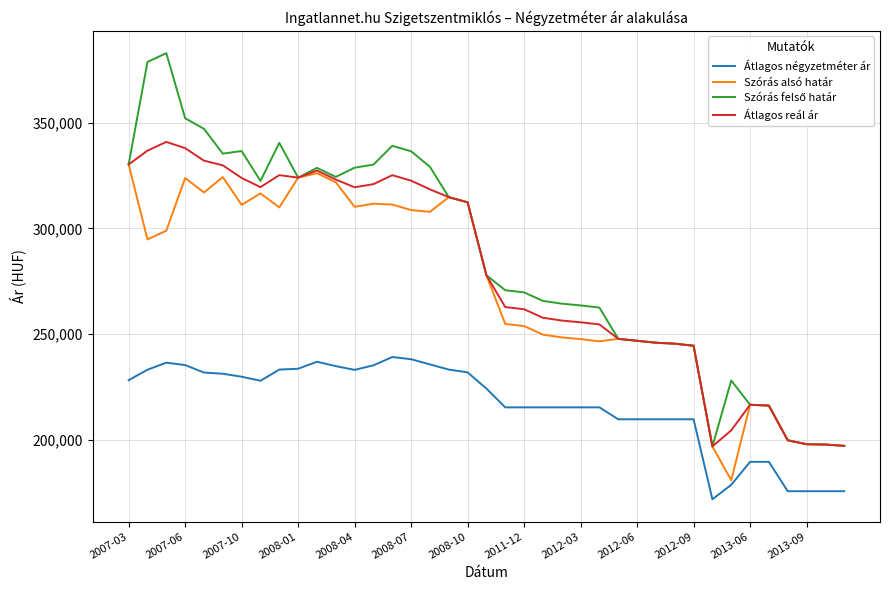

What is the highest value of the Átlagos reál ár series?

340943